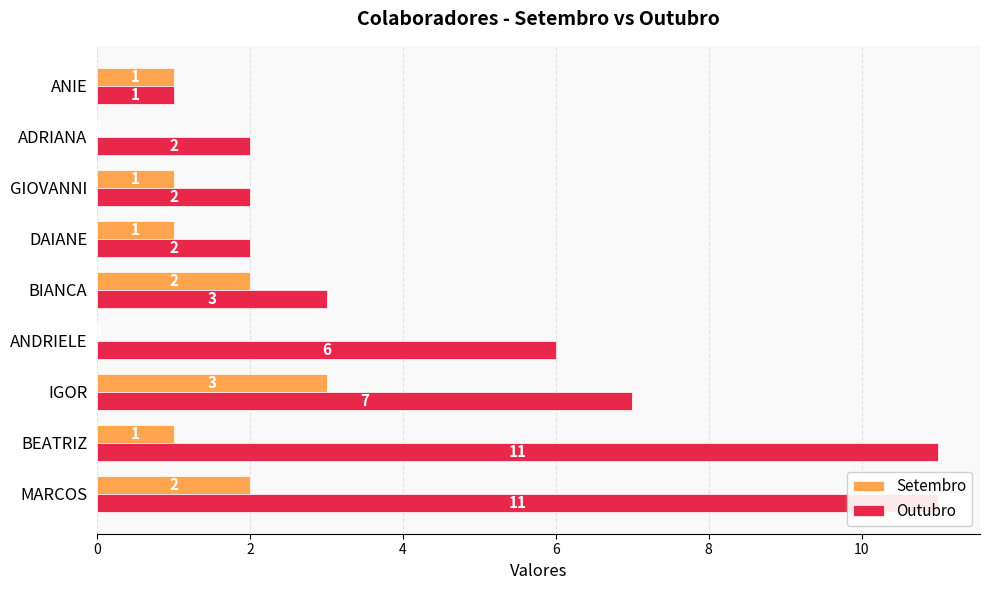

What are all the series names shown in the legend?

Setembro, Outubro